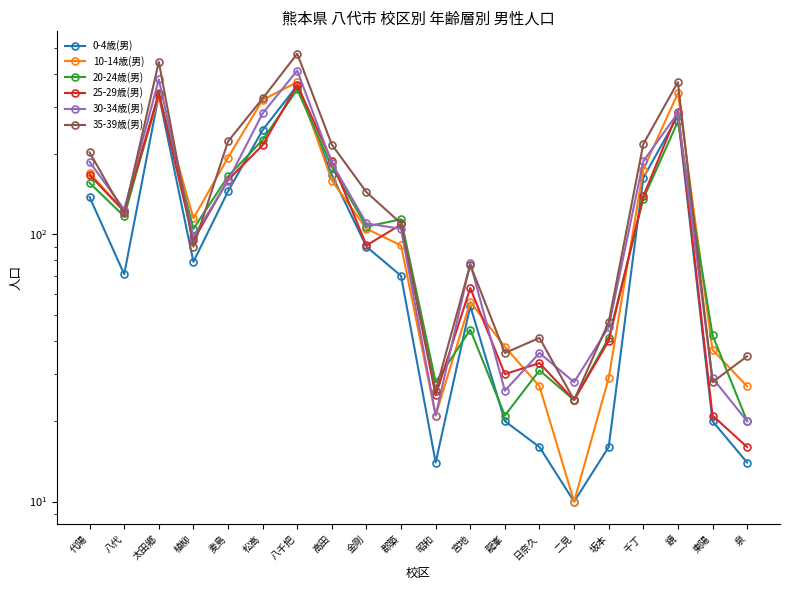

Is it true that 10-14歳(男) equals 105 at 金剛?

True